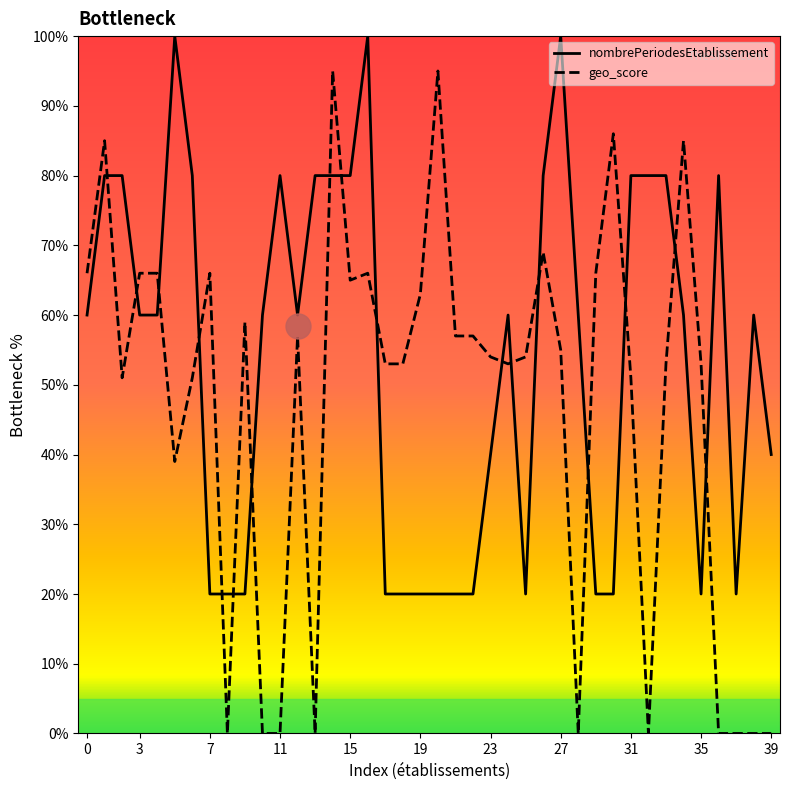

Reading right to left, what are all the values shown in this chart?

nombrePeriodesEtablissement: 40.0	60.0	20.0	80.0	20.0	60.0	80.0	80.0	80.0	20.0	20.0	60.0	100.0	80.0	20.0	60.0	40.0	20.0	20.0	20.0	20.0	20.0	20.0	100.0	80.0	80.0	80.0	60.0	80.0	60.0	20.0	20.0	20.0	80.0	100.0	60.0	60.0	80.0	80.0	60.0
geo_score: 0.0	0.0	0.0	0.0	53.0	85.0	53.0	0.0	51.0	86.0	66.0	0.0	55.0	69.0	54.0	53.0	54.0	57.0	57.0	95.0	63.0	53.0	53.0	66.0	65.0	95.0	0.0	57.0	0.0	0.0	59.0	0.0	66.0	51.0	39.0	66.0	66.0	51.0	85.0	66.0